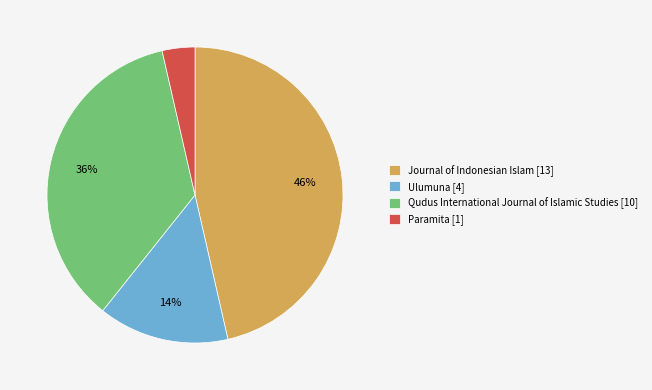

Which slice is the largest?

Journal of Indonesian Islam